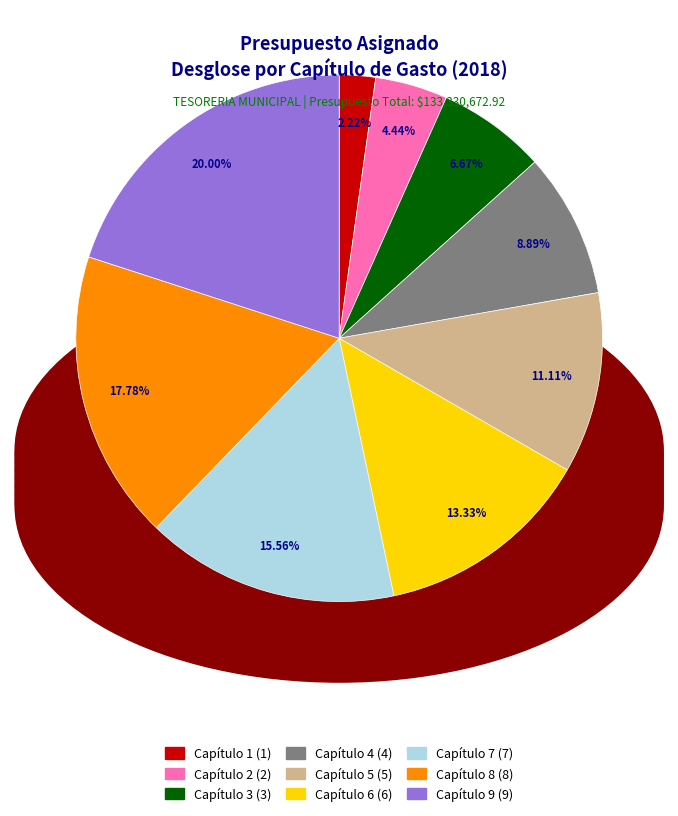

The Capítulo 2 slice represents 4% of the pie. True or false?

True